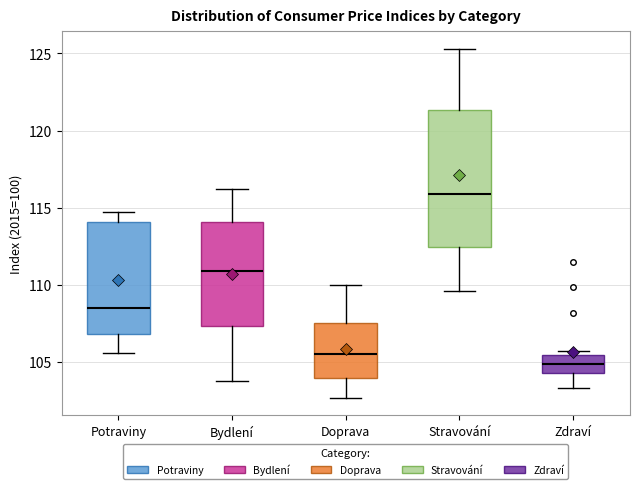

Which box has the highest median line?

Stravování